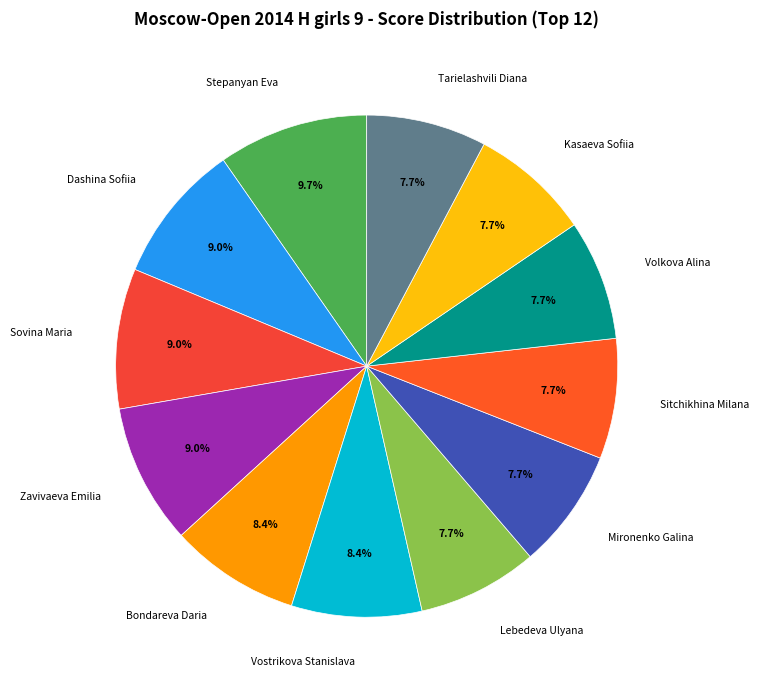

True or false: Stepanyan Eva accounts for 10% of the total.

True